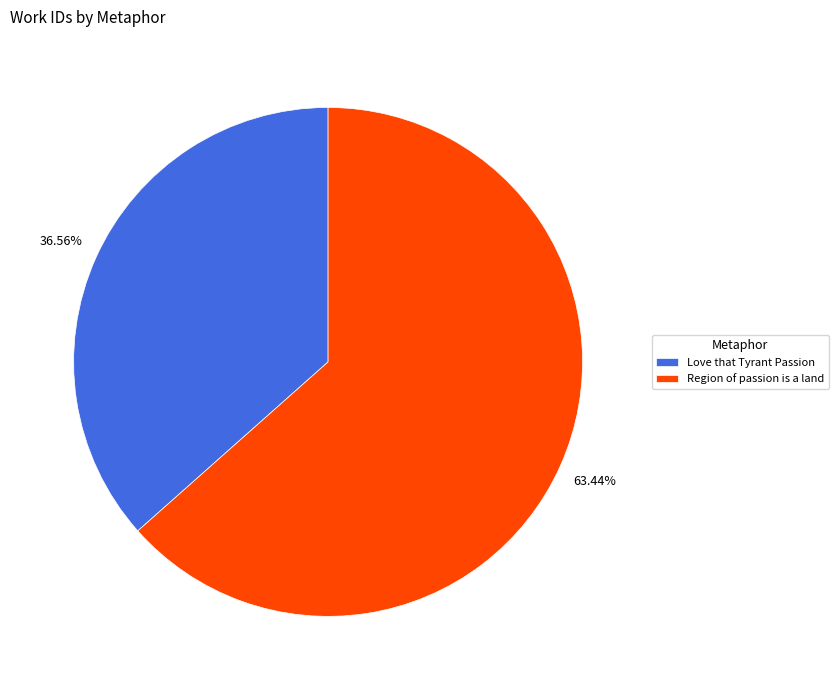

Rank the categories by value from highest to lowest.

Region of passion is a land, Love that Tyrant Passion